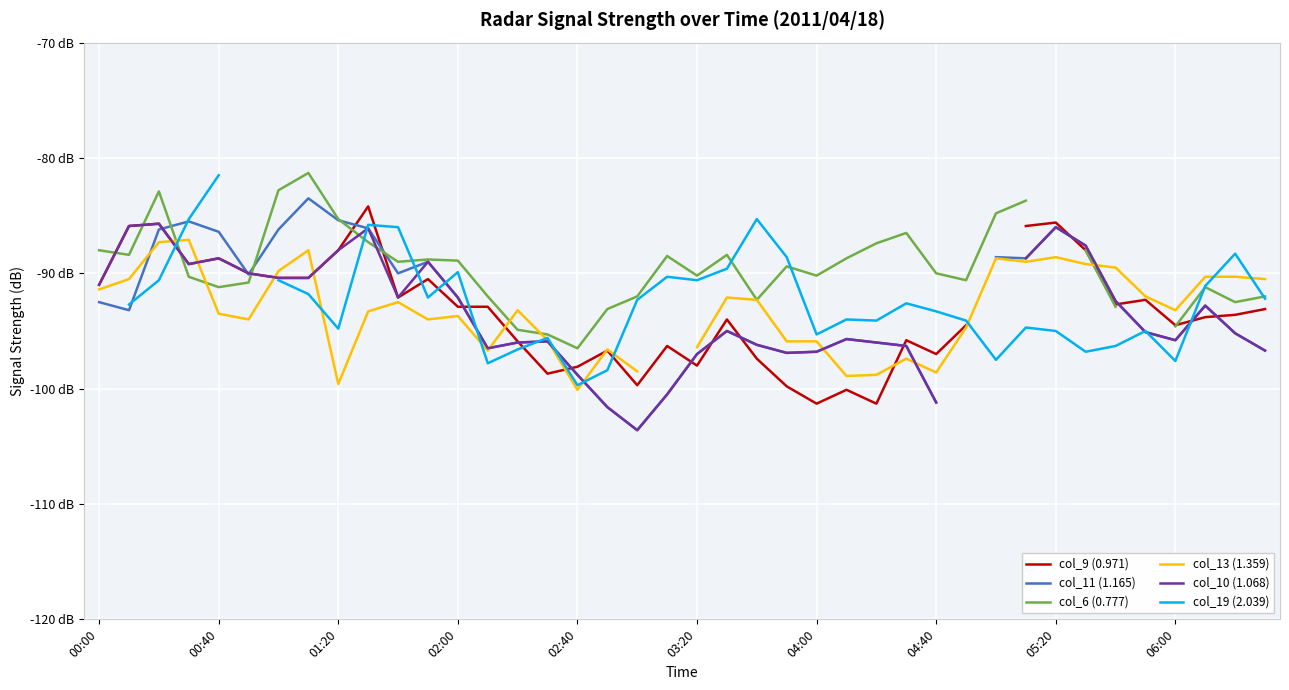

What is the minimum value shown in the chart?

-103.6